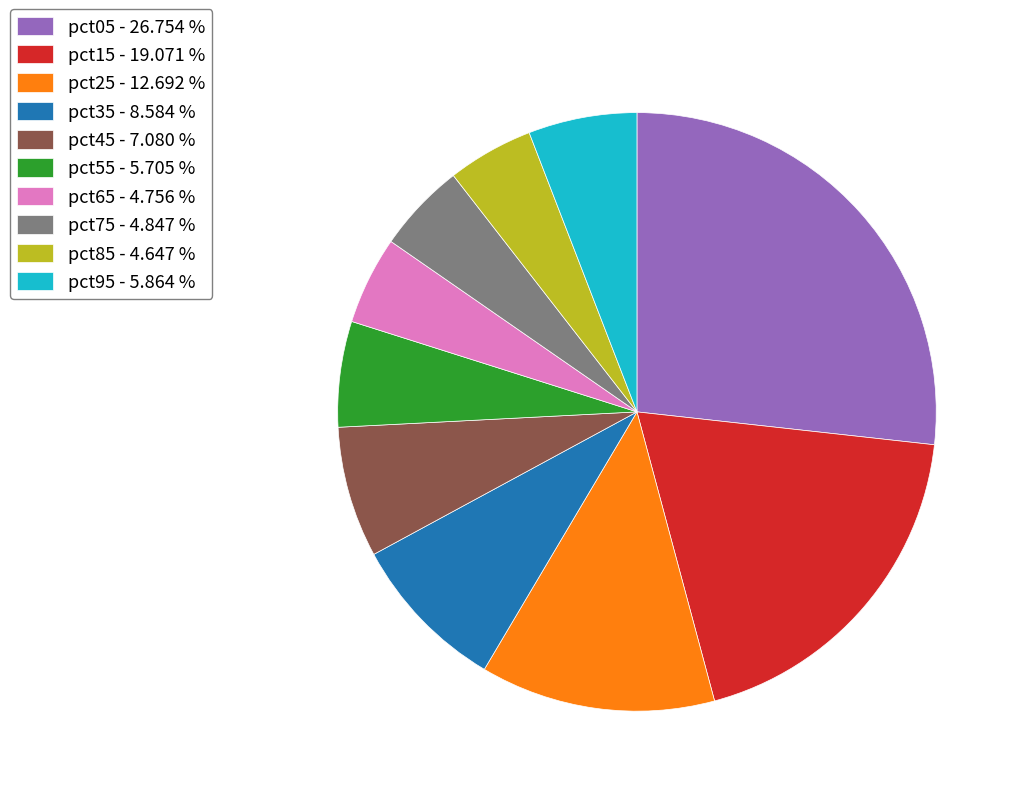

Do pct95 - 5.864 % and pct05 - 26.754 % together represent more than half of the pie?

No